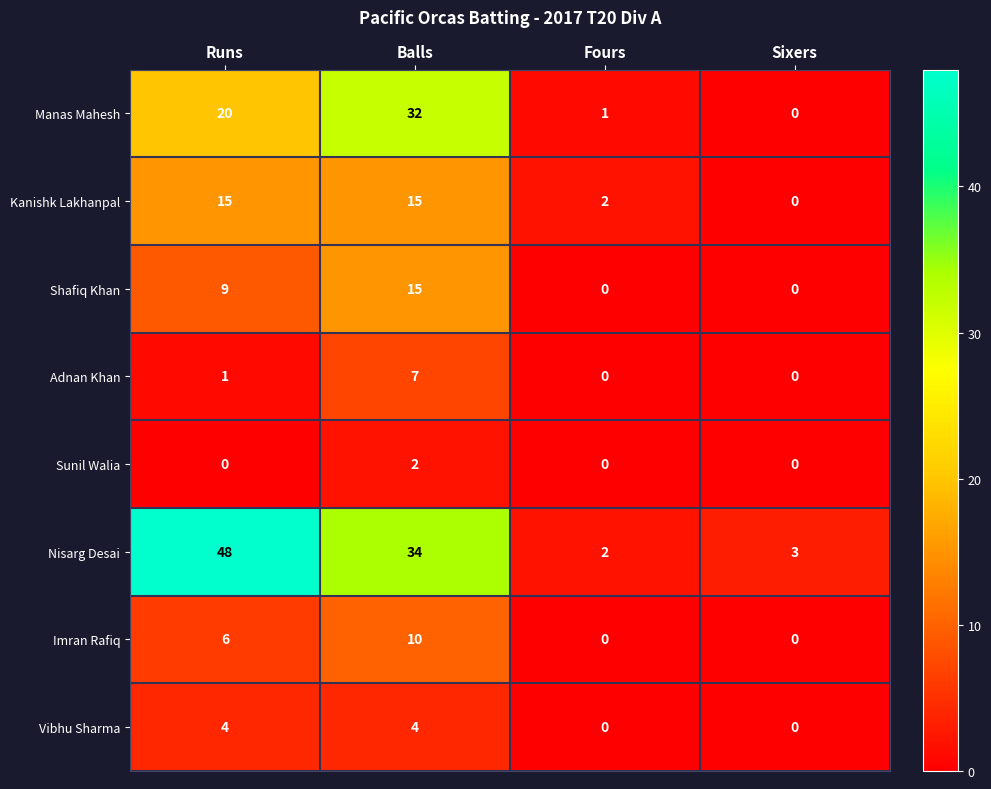

Which series has the largest total across all categories?

Nisarg Desai